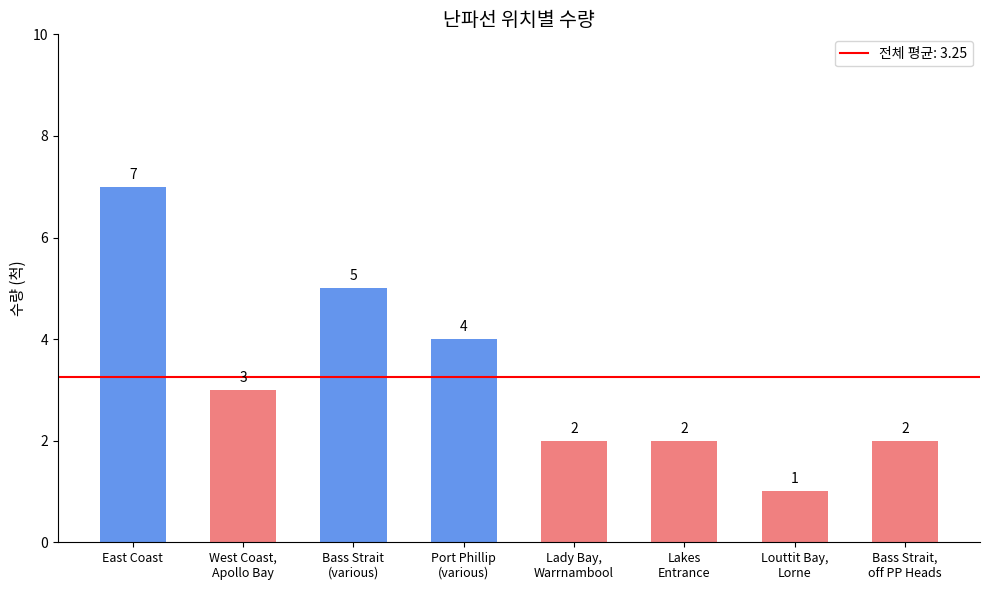

Reading left to right, transcribe all the data shown in this chart.

7	3	5	4	2	2	1	2